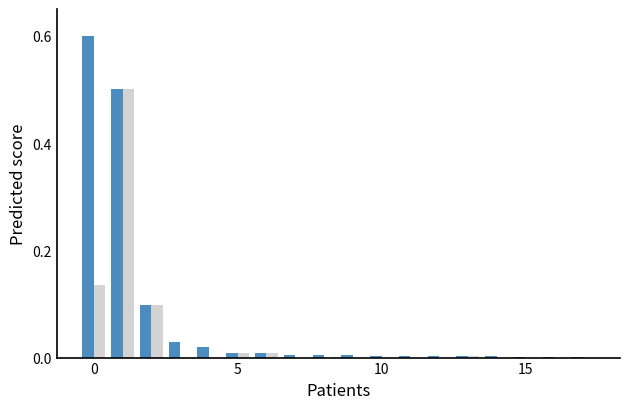

What is the maximum value shown in the chart?

0.6